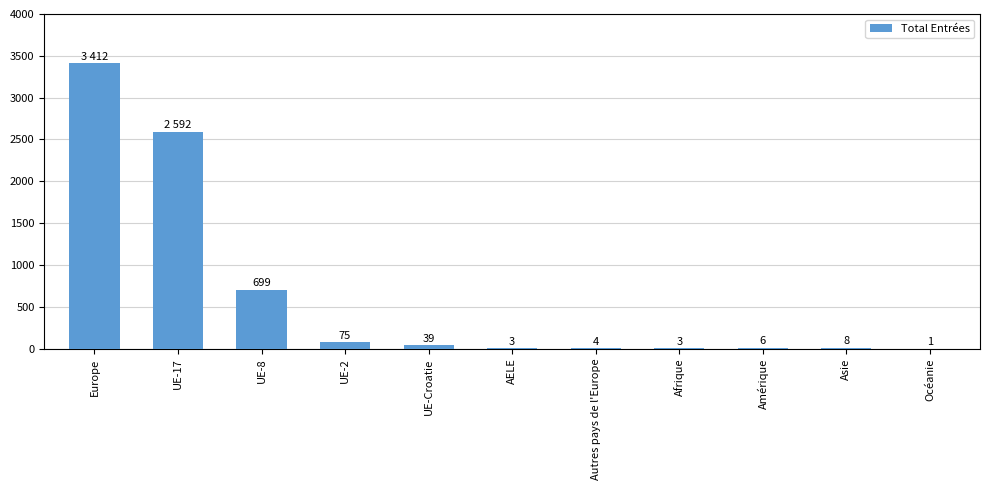

What is the approximate value at UE-17?

2592